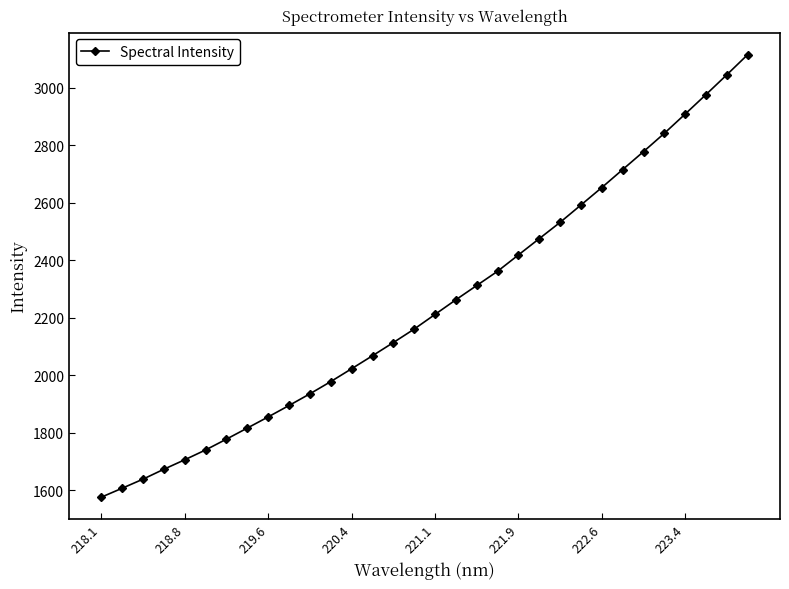

True or false: there are more than 2 points higher than both neighbors.

False